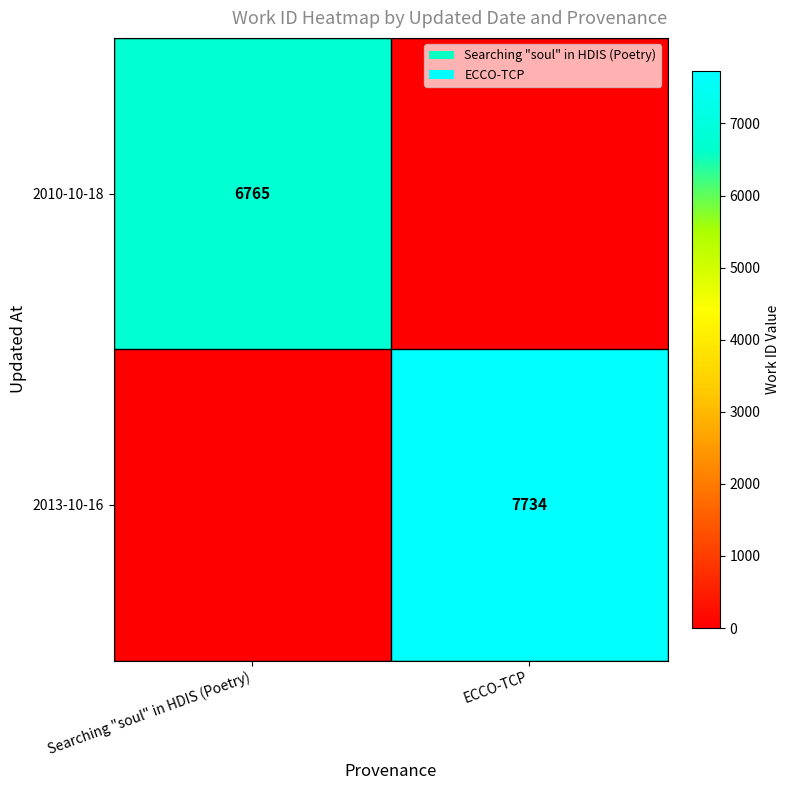

Is it true that 2013-10-16 equals 4326 at ECCO-TCP?

False